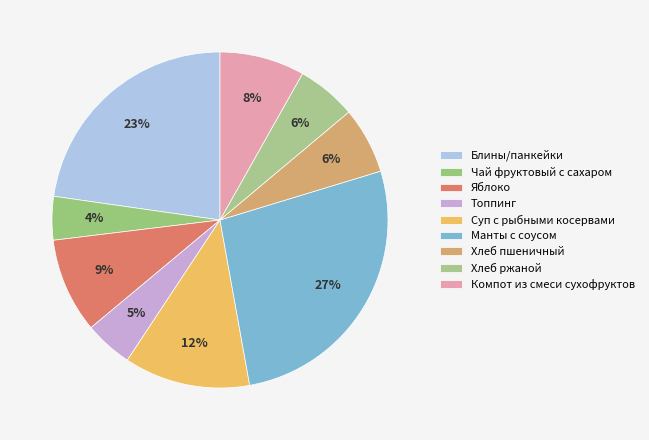

To the nearest percent, what is the average slice percentage?

11%